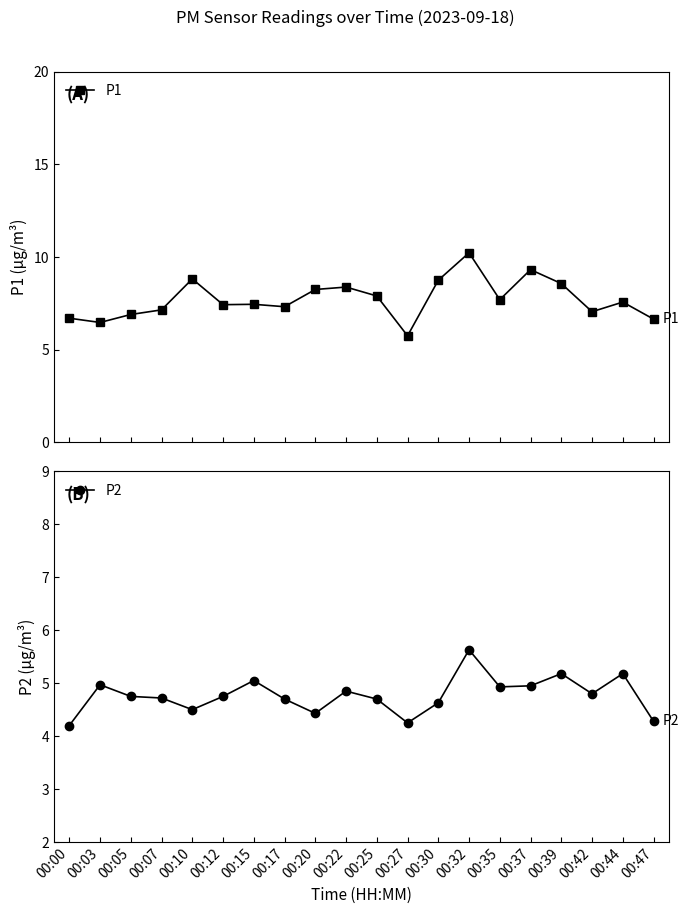

What is the value of the P1 point at the 7th from the left?

7.5